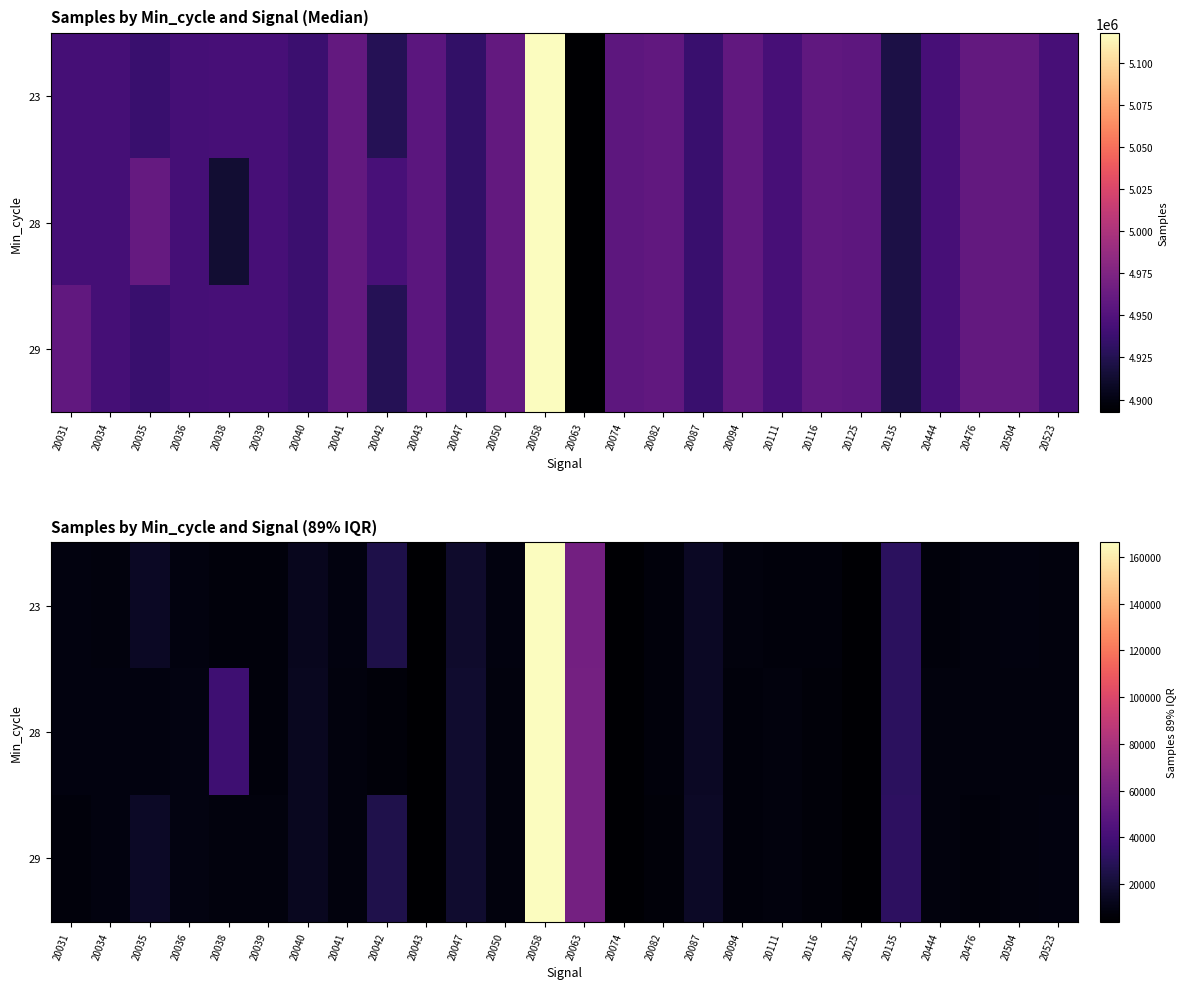

What value does the 23 series have at 20504?

8530.7